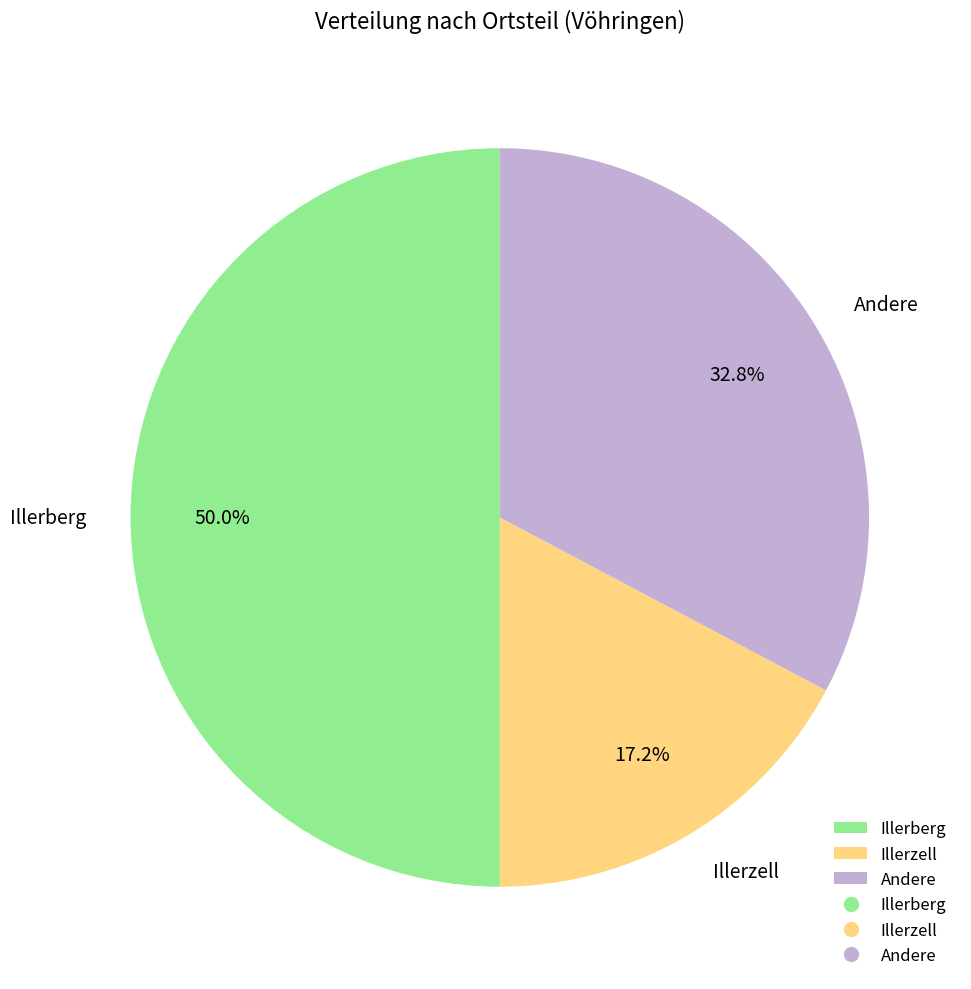

Does Illerzell represent more than half of the total?

No